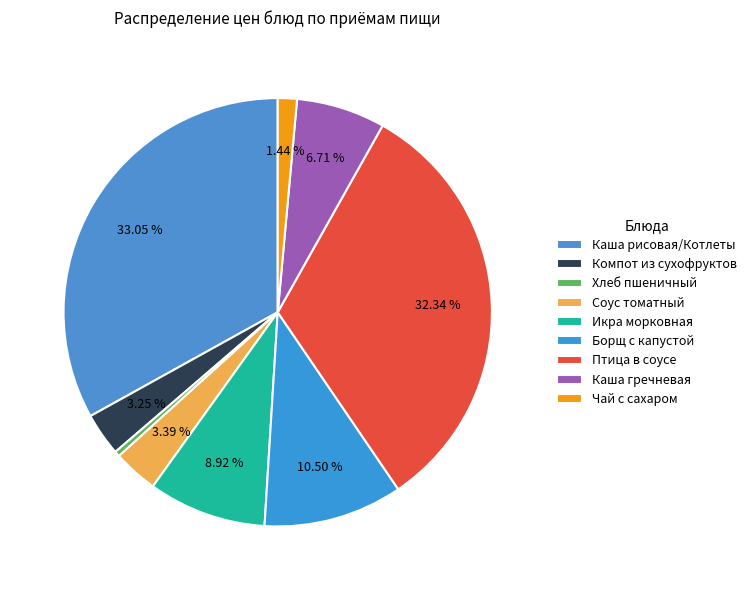

How many segments does this pie chart have?

9